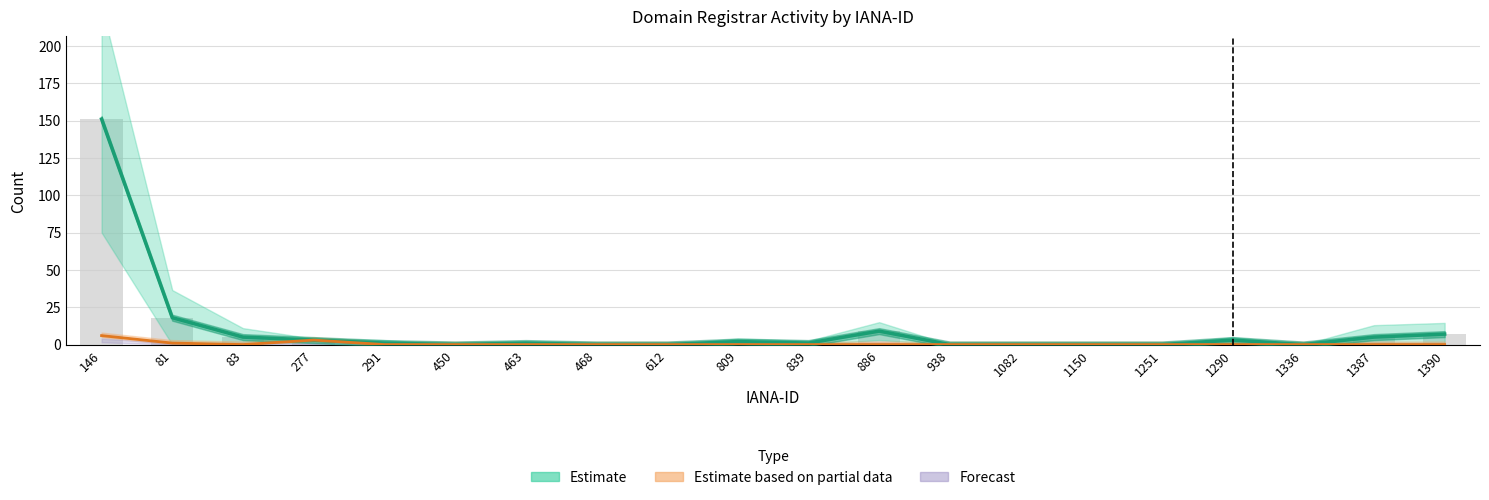

True or false: total-nameservers has a value of 1 at 291.

False